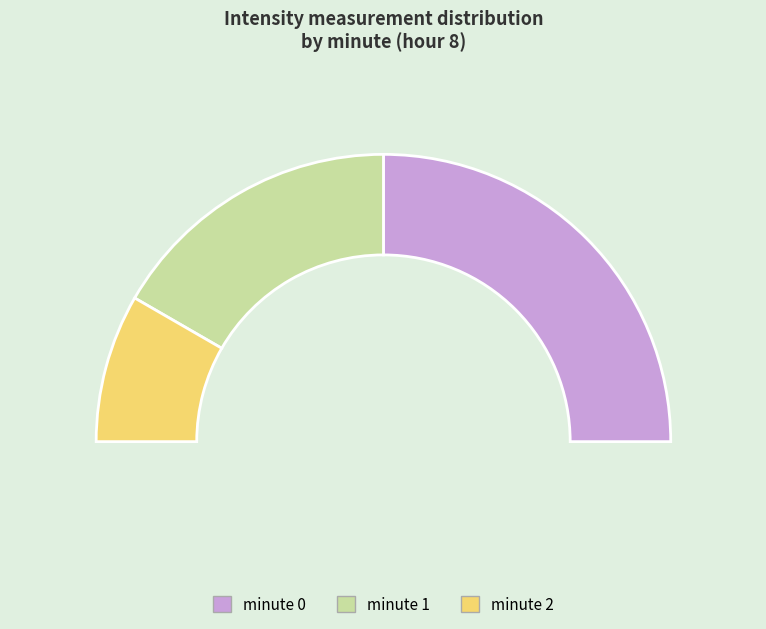

To the nearest percent, what is the difference between the minute 0 and minute 1 slice percentages?

17%